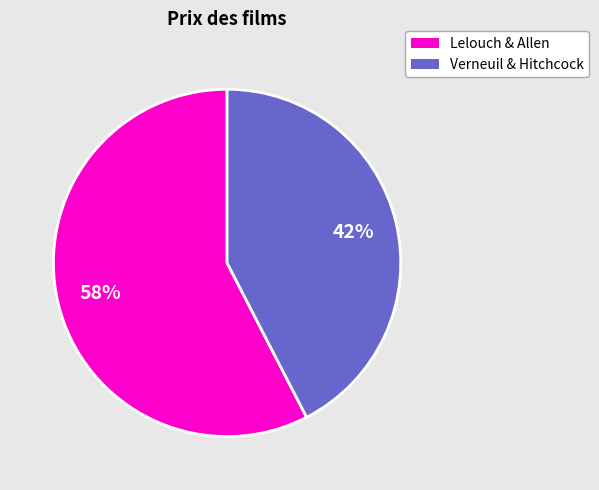

What is the largest slice in the pie chart?

Lelouch & Allen